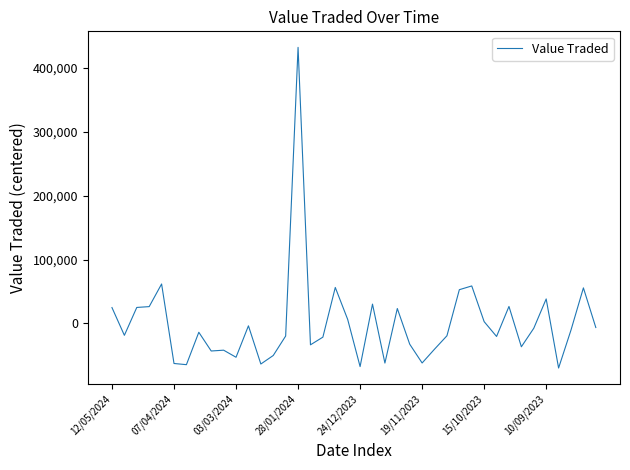

How many negative values are there?

25